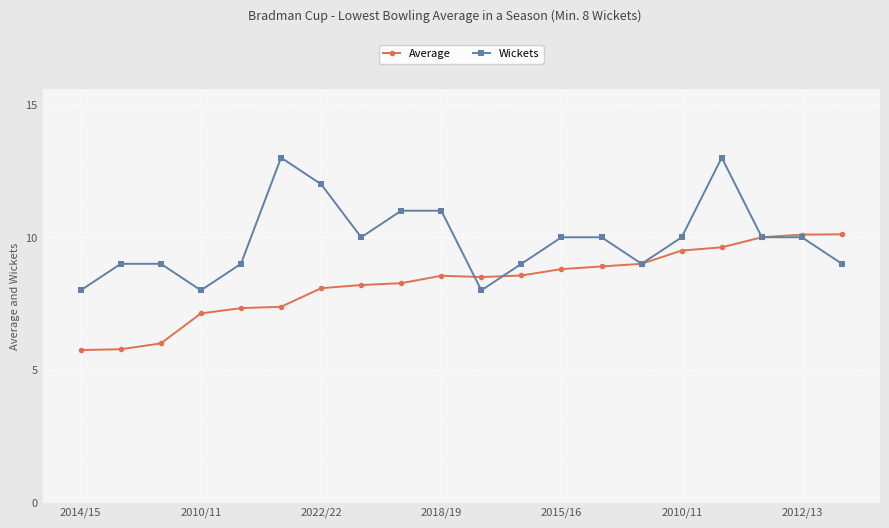

Rank the series by their average value, from lowest to highest.

Average, Wickets